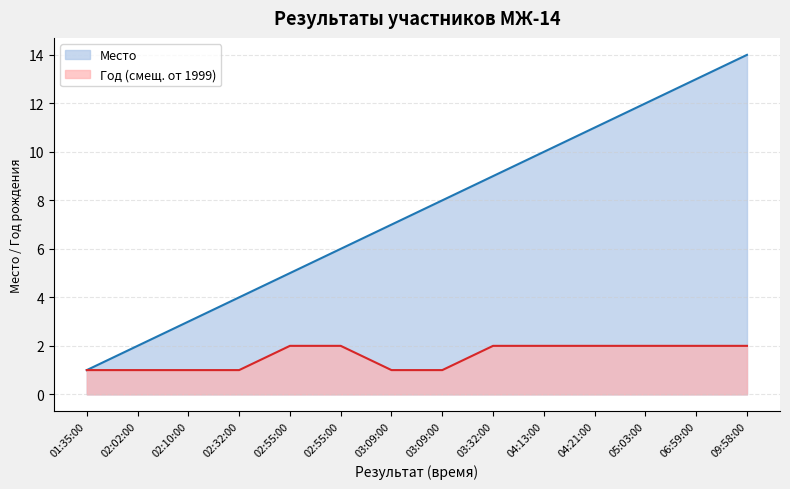

How many data points in Год are less than 2?

6